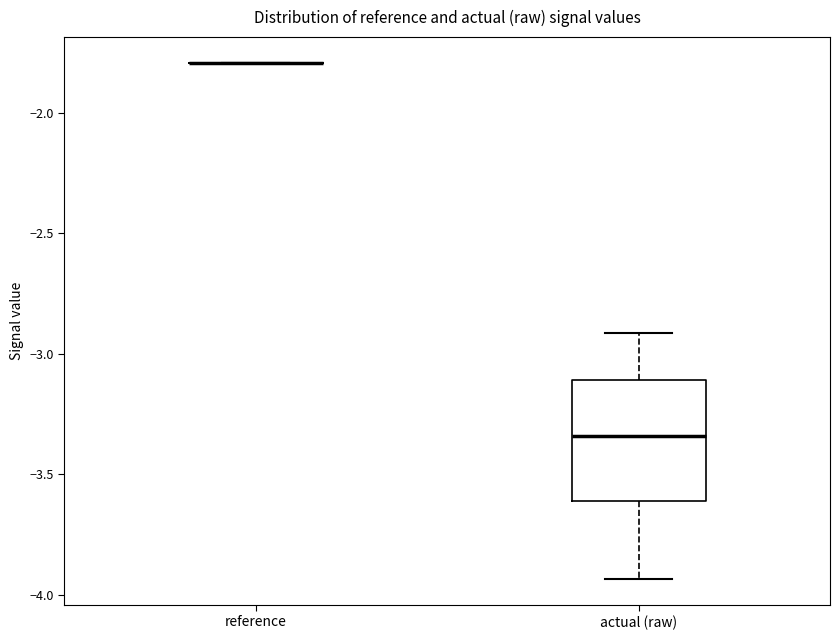

Reading left to right, transcribe this box plot: for each box, give where its median line is, the range the box spans, and where its two whiskers end, as read against the y-axis. The values are not printed on the chart, so give them approximately, as read against the axis.

reference: box collapsed to a line at -1.80, whiskers -1.80 to -1.80
actual (raw): median -3.35, box -3.60 to -3.10, whiskers -3.95 to -2.90